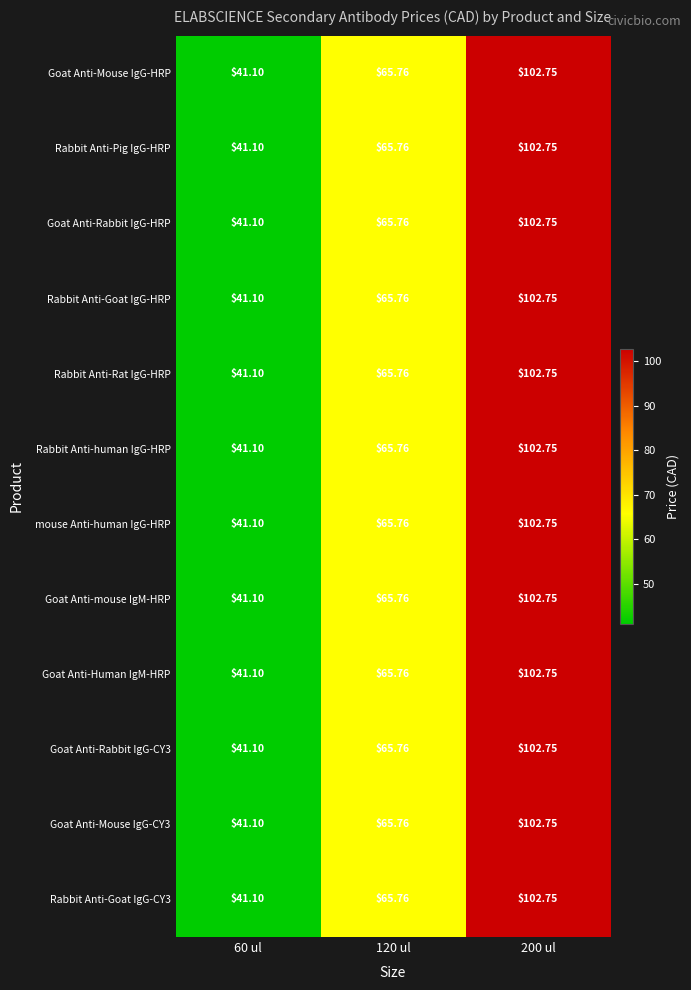

Count the number of categories in the chart.

3